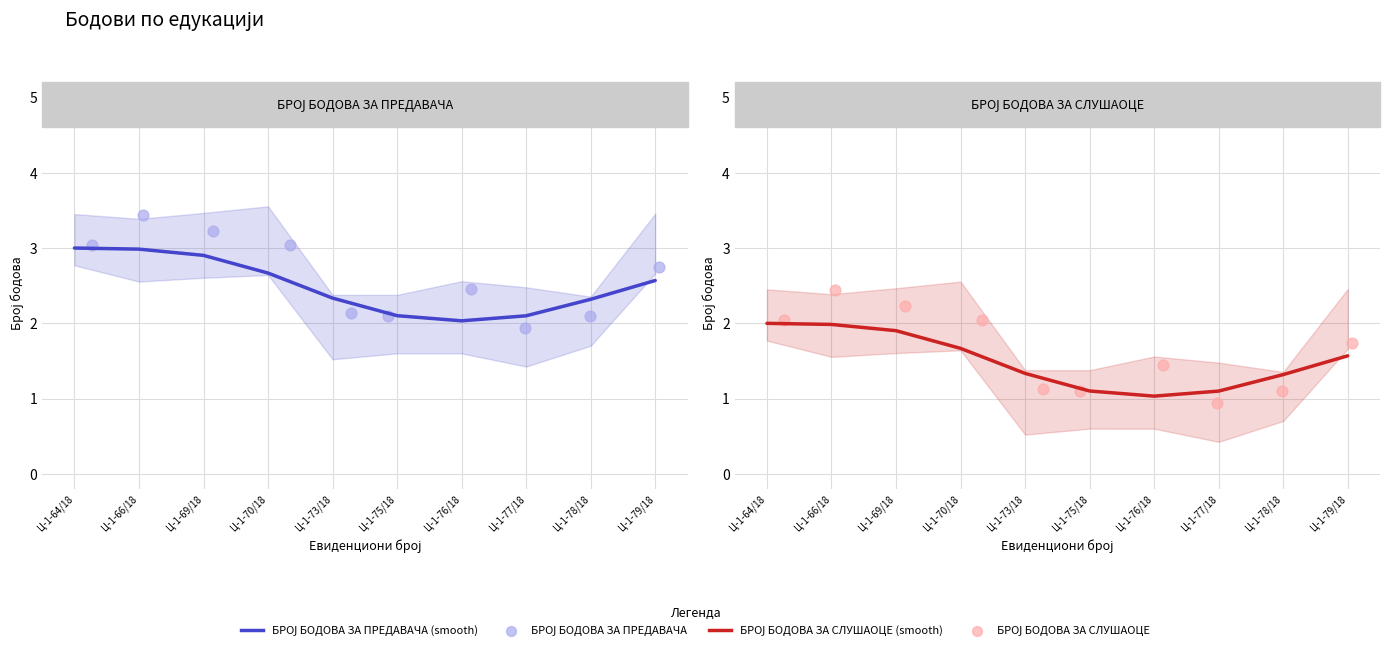

Which series contains the lowest Y value?

БРОЈ БОДОВА ЗА СЛУШАОЦЕ (scatter)